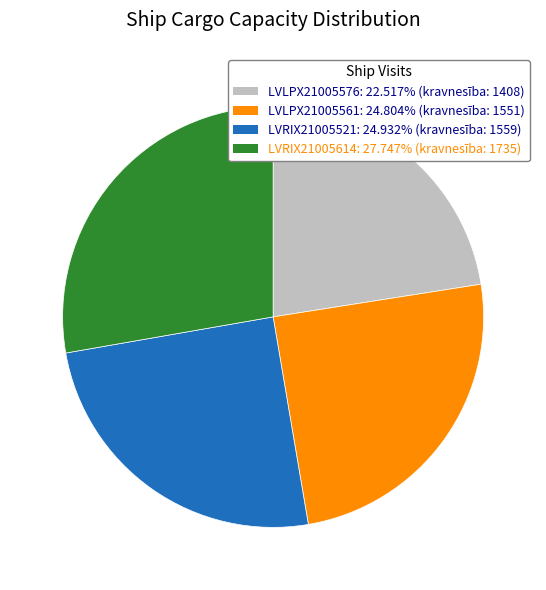

What is the ratio of the value at LVRIX21005521 to the value at LVLPX21005561?

1.0